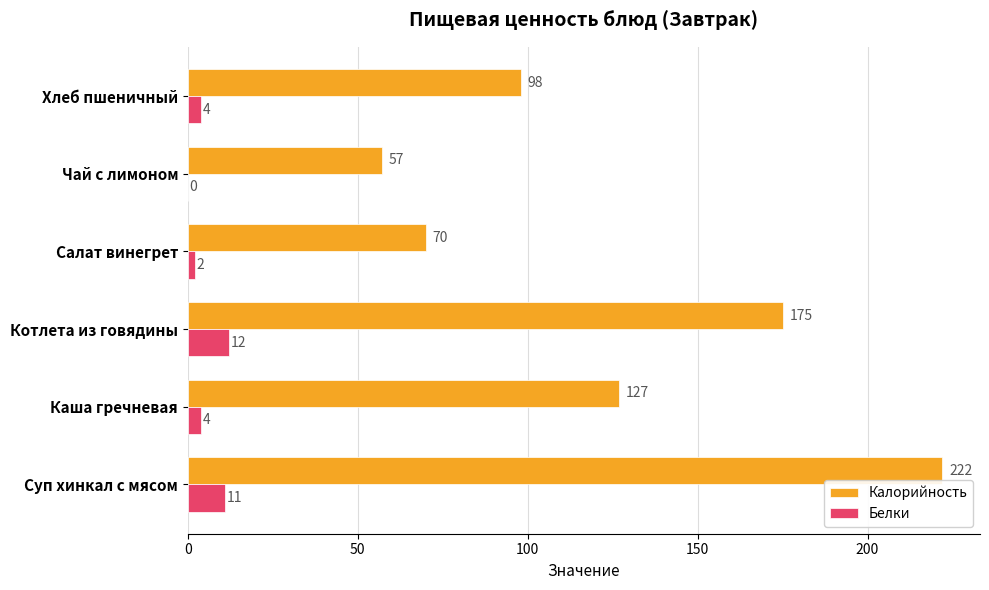

What is the sum of the Белки values at Котлета из говядины and Суп хинкал с мясом?

23